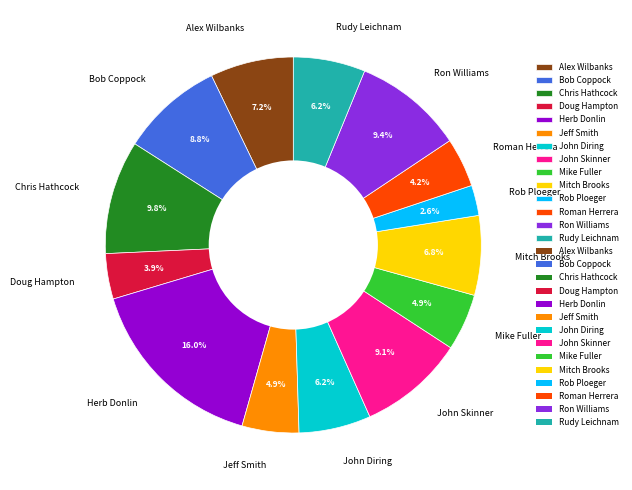

Count the number of slices in the pie.

14